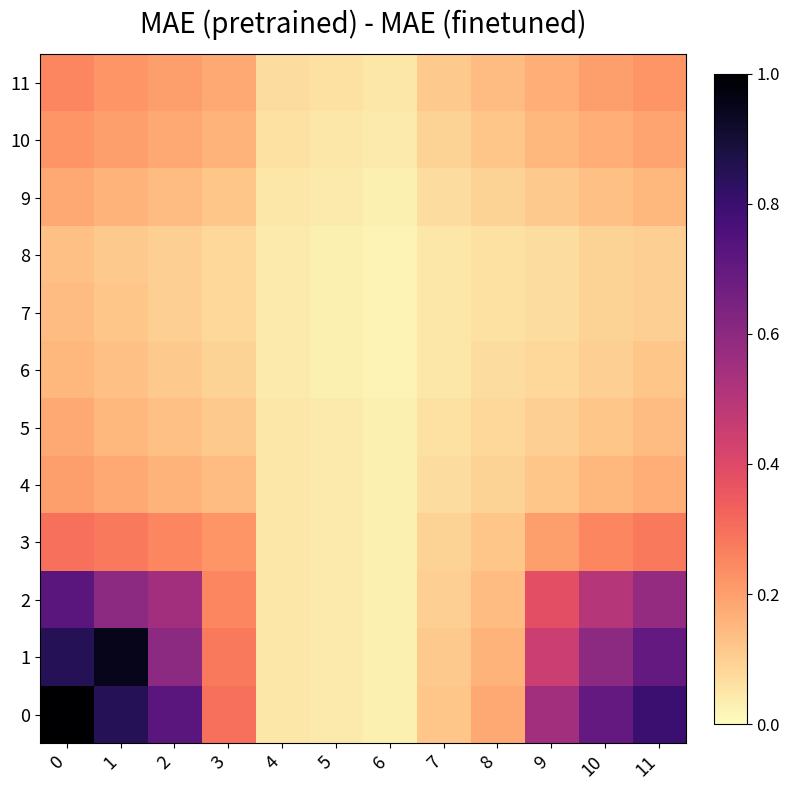

Which category has the lowest value across all series?

6